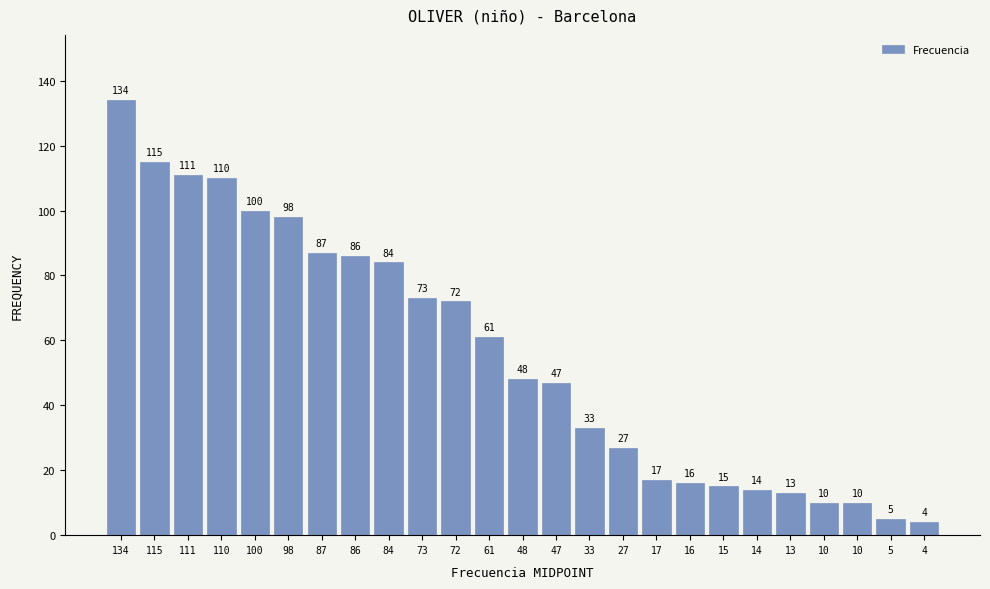

How many data points does each series have?

25